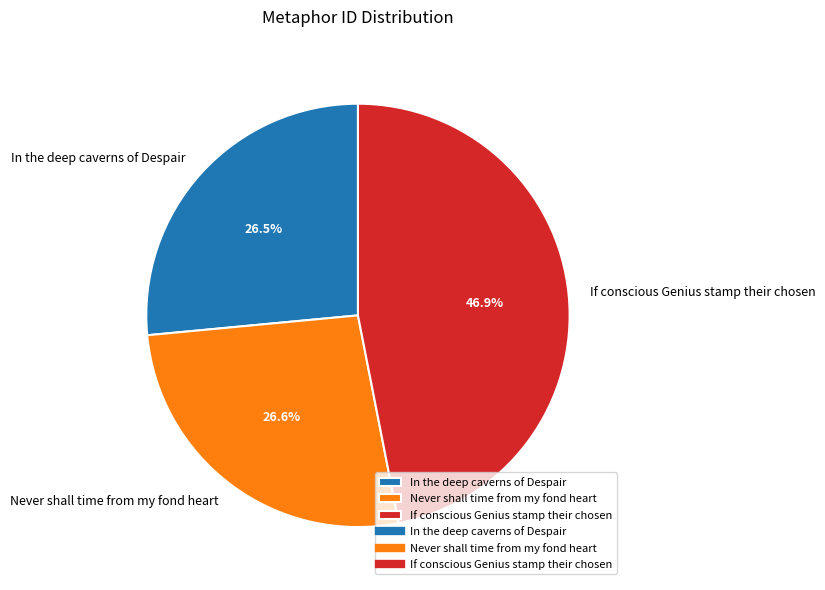

What is the ratio of the value at In the deep caverns of Despair to the value at Never shall time from my fond heart?

1.0